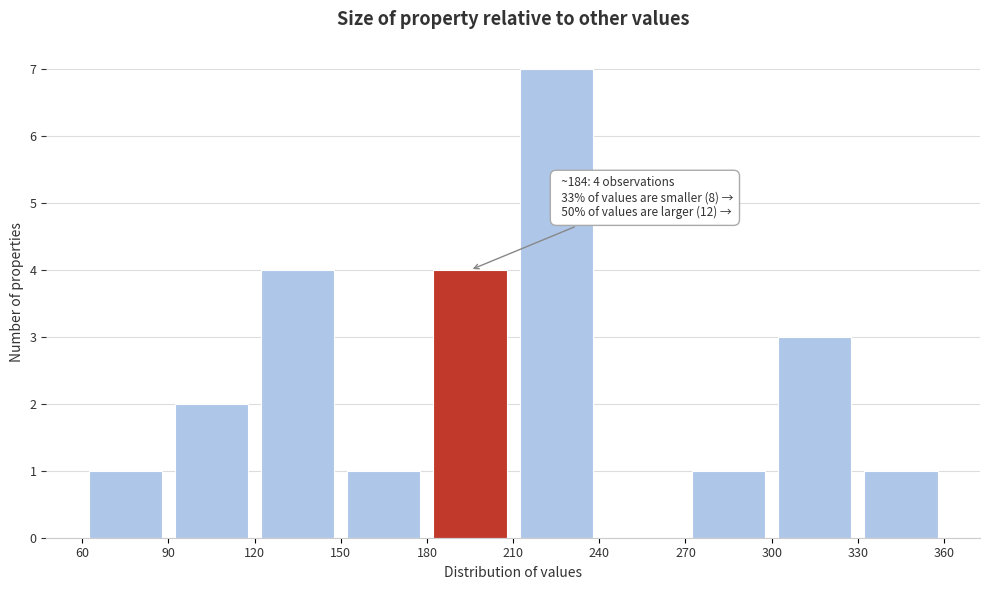

Which range on the x-axis has the tallest bar?

210 to 240